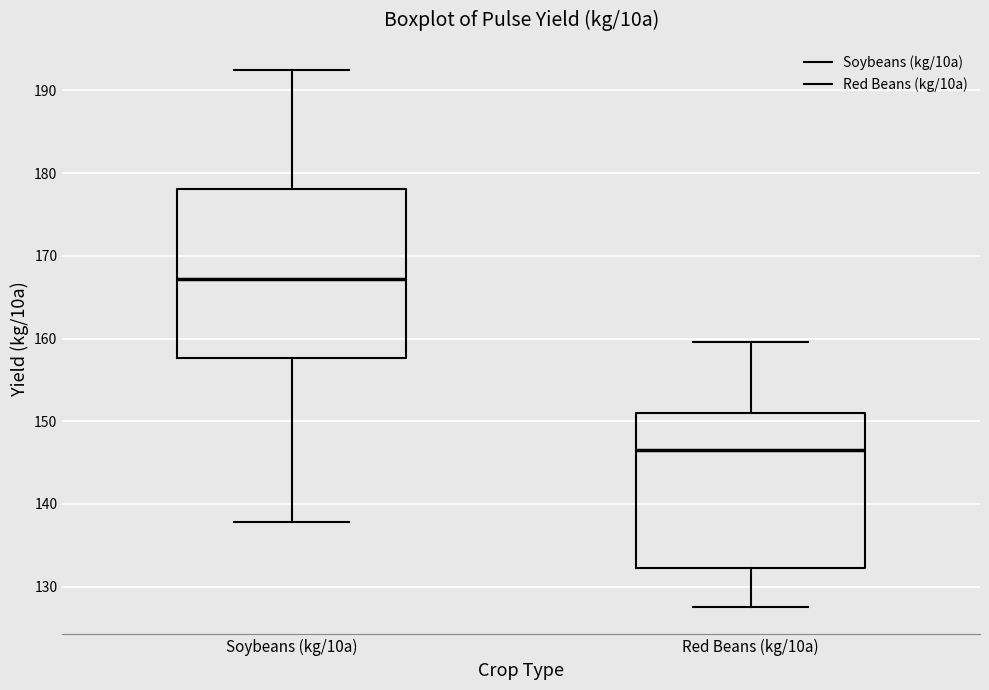

Reading left to right, transcribe this box plot: for each box, give where its median line is, the range the box spans, and where its two whiskers end, as read against the y-axis. The values are not printed on the chart, so give them approximately, as read against the axis.

Soybeans (kg/10a): median 167, box 158 to 178, whiskers 138 to 193
Red Beans (kg/10a): median 147, box 132 to 151, whiskers 127 to 160